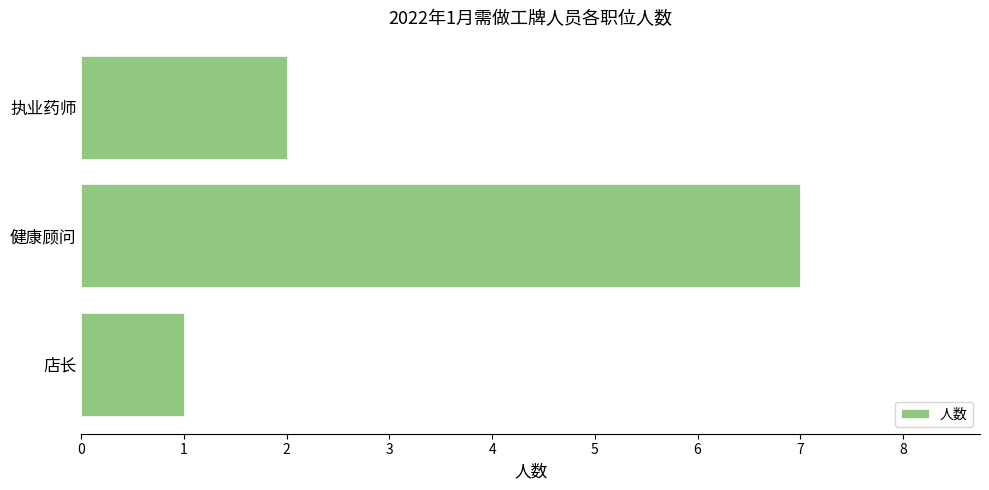

Rank the categories by value from lowest to highest.

店长, 执业药师, 健康顾问